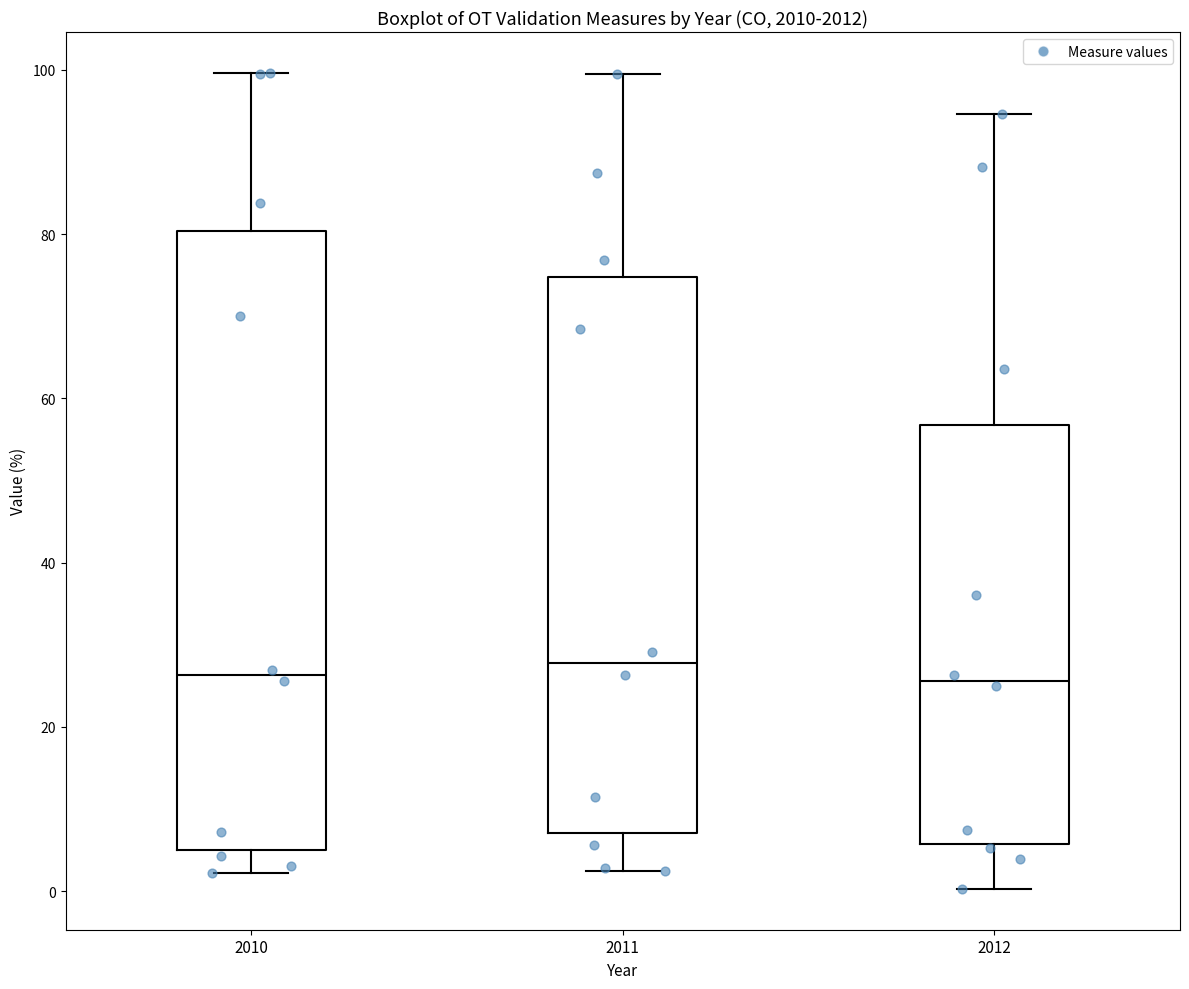

Which box is the tallest, from its lower edge to its upper edge?

2010